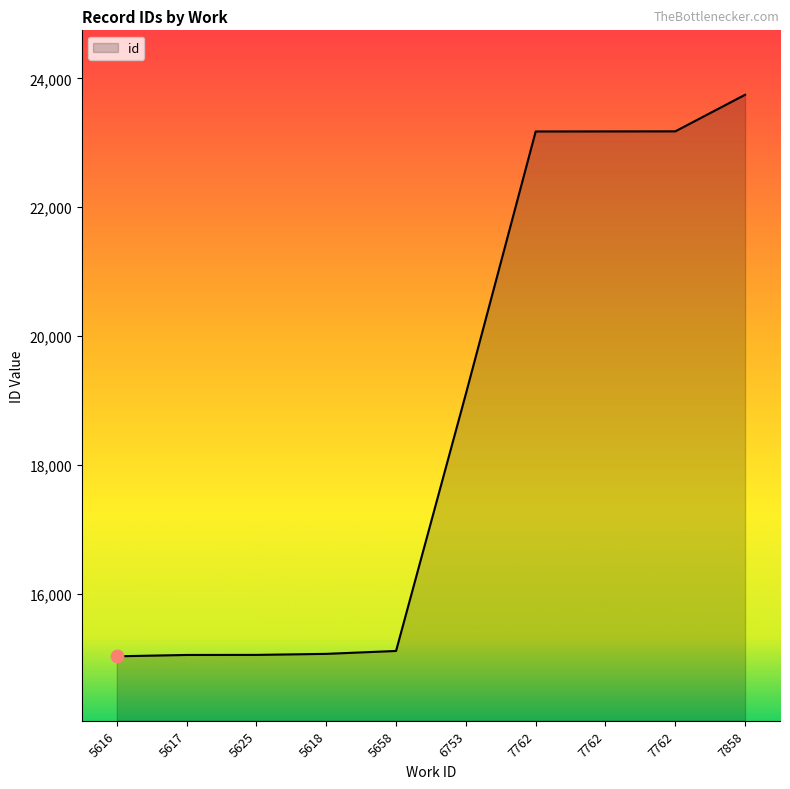

Approximately how many times larger is the value at 5618 compared to 5625?

1.0